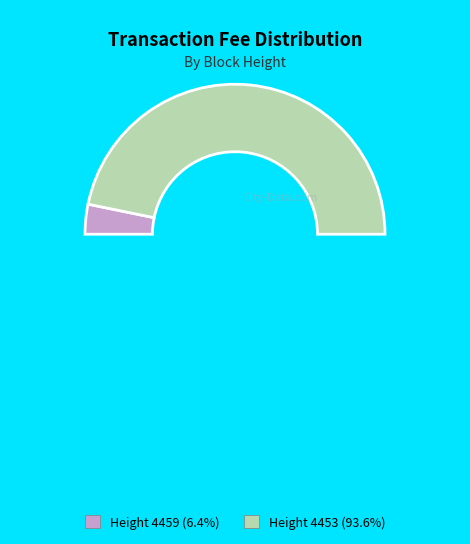

How many segments does this pie chart have?

2